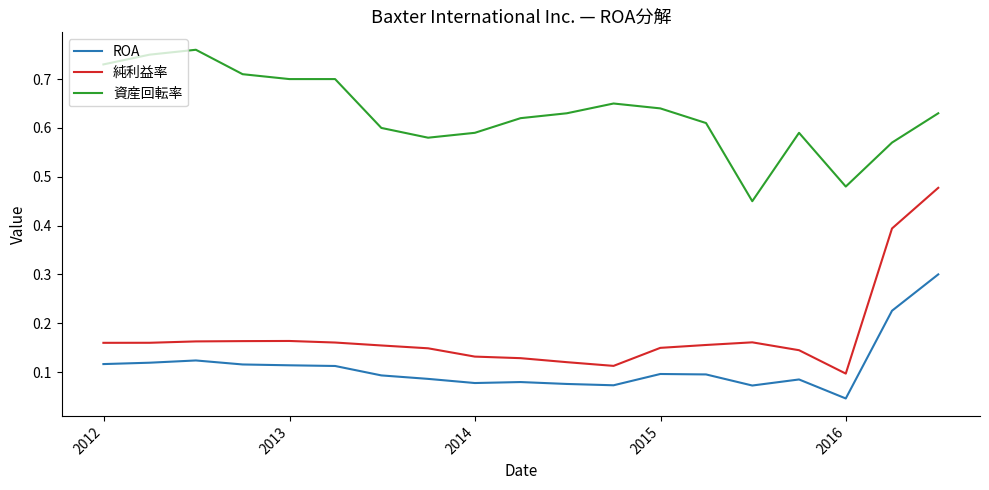

Which series has the largest total across all categories?

資産回転率